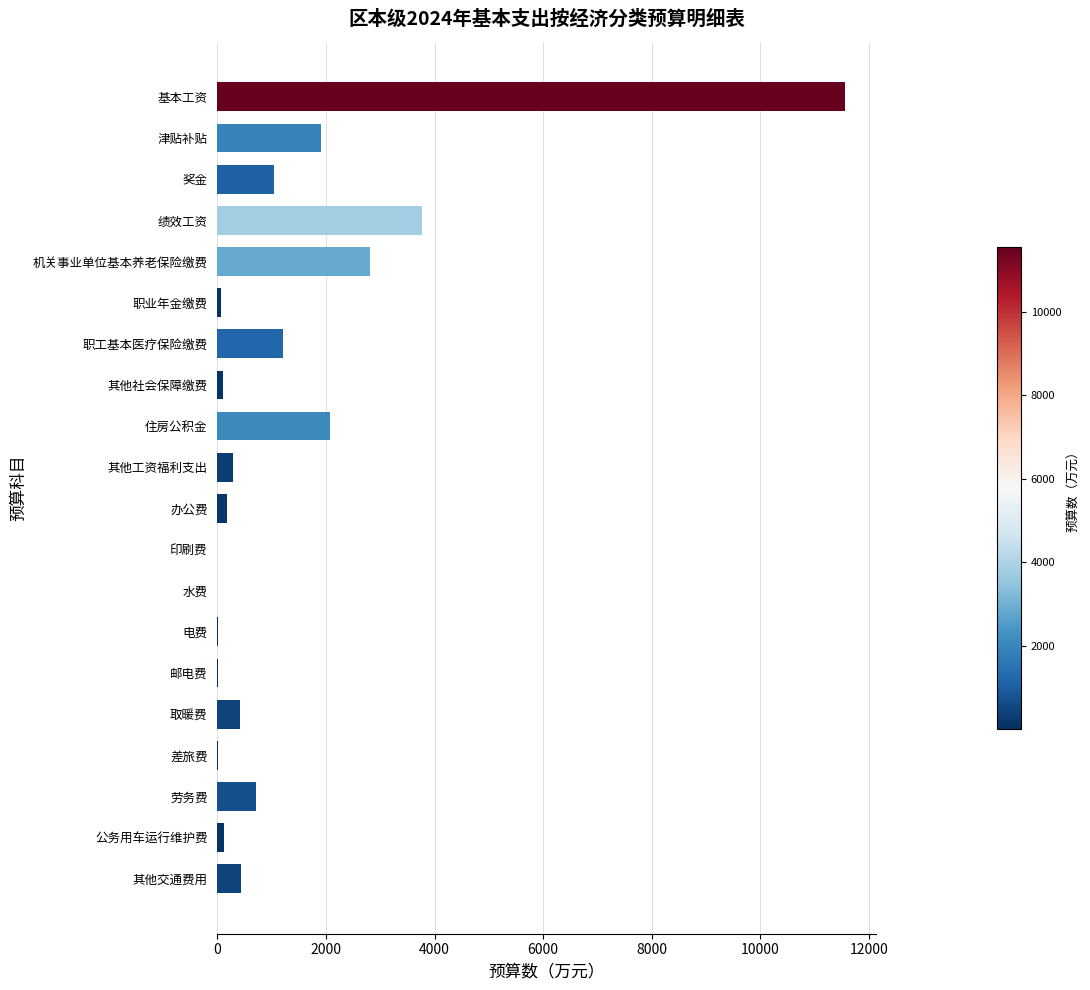

What is the approximate value at 其他交通费用?

444.2